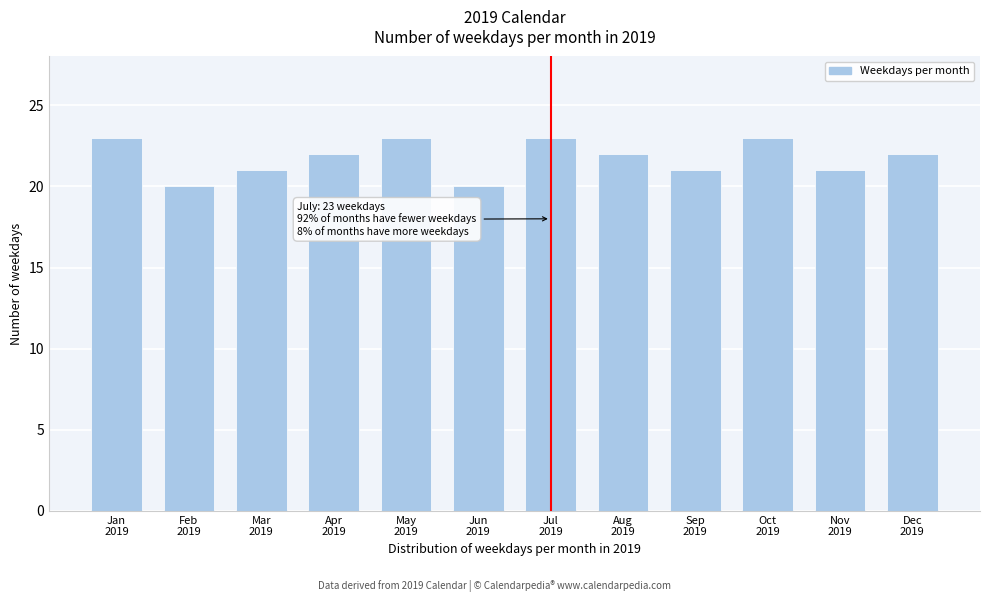

Reading left to right, list all the values displayed in this chart.

23	20	21	22	23	20	23	22	21	23	21	22